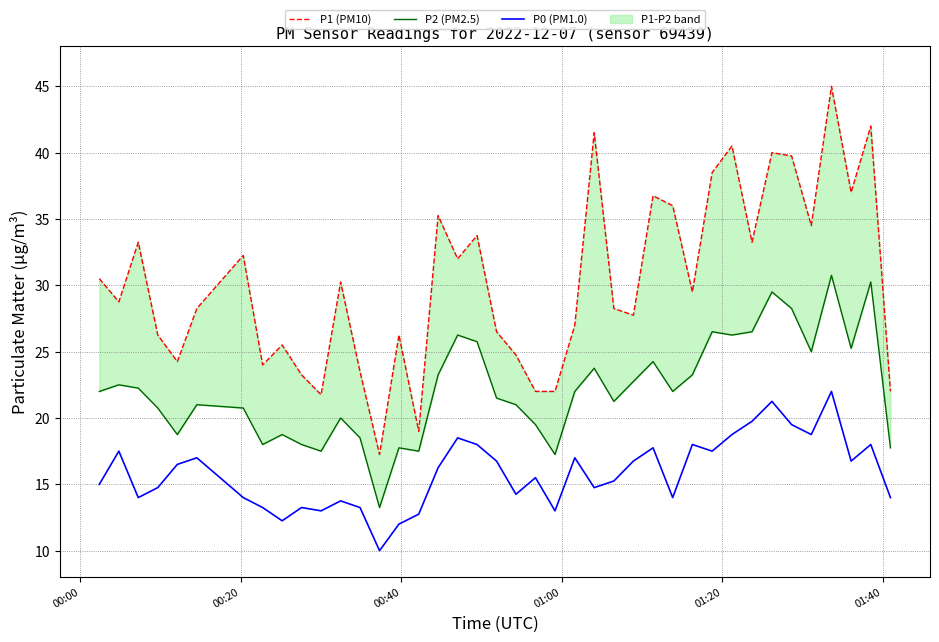

What is the minimum value for P0 (PM1.0)?

10.0